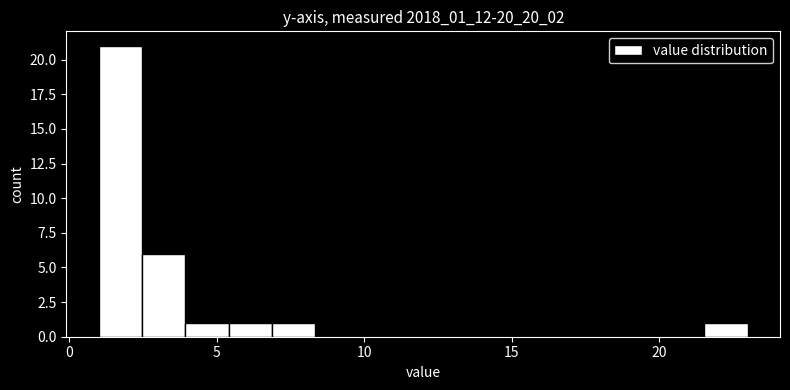

Read against the x-axis, roughly where is the centre of the tallest bar?

1.5